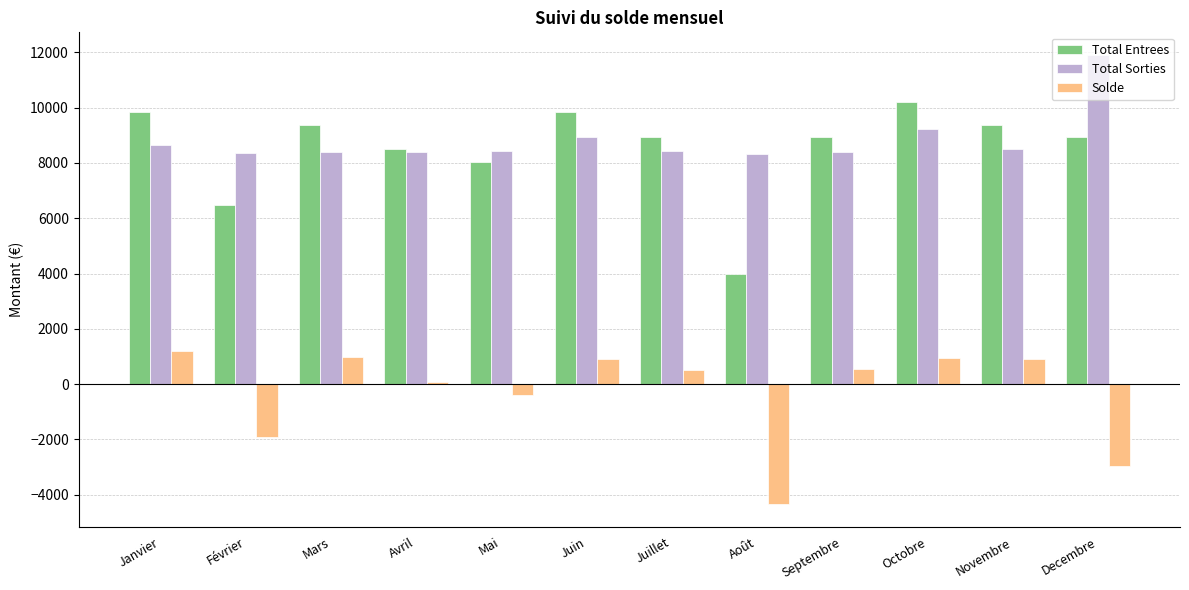

Which label corresponds to the smallest value in the chart?

Août